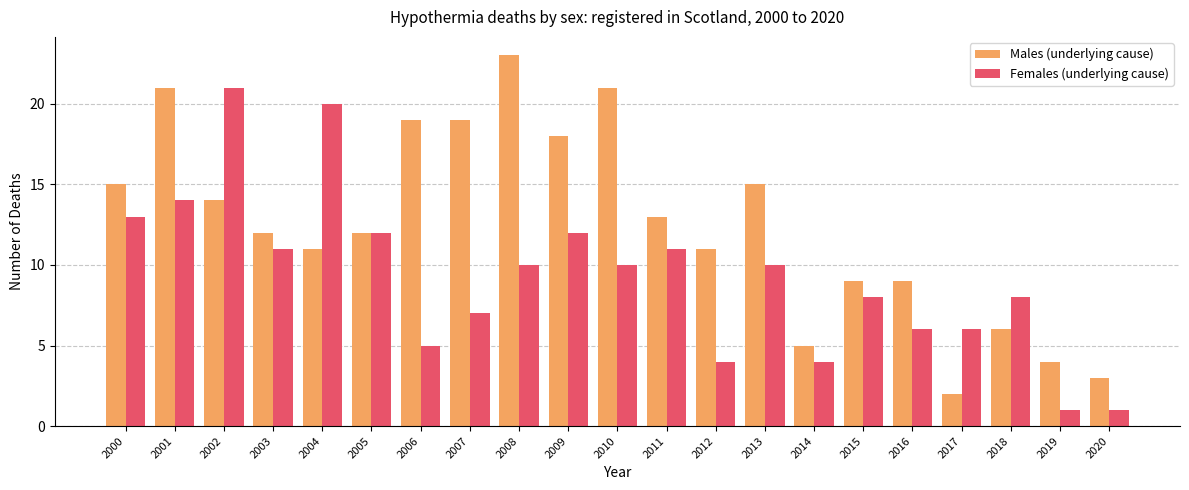

What is the total value across all series at 2020?

4